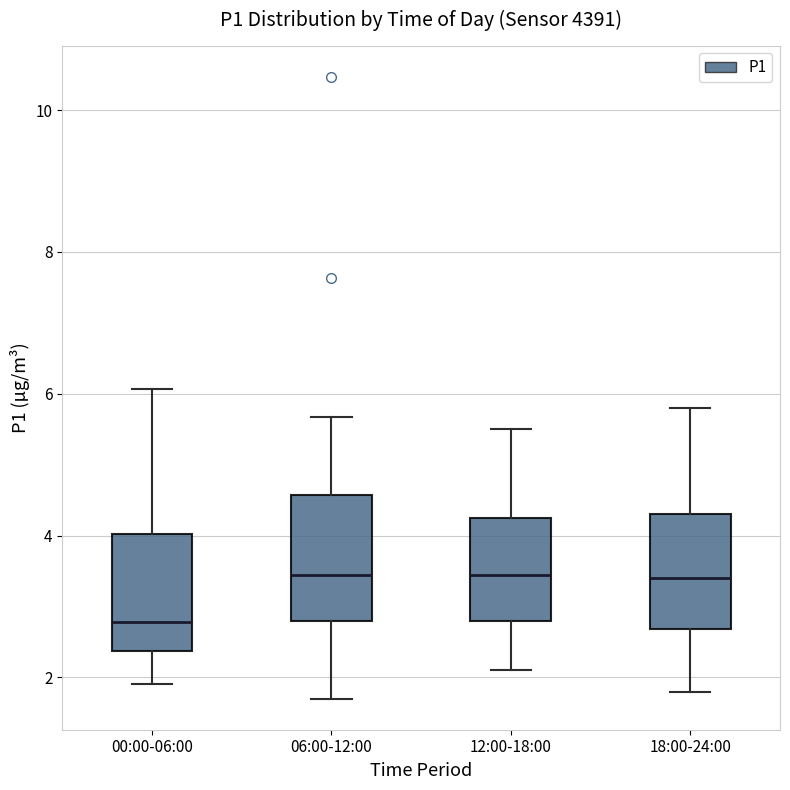

Reading left to right, read every box against the y-axis: the position of its median line, the range the box covers, and the ends of its whiskers. The values are not printed on the chart, so give them approximately, as read against the axis.

00:00-06:00: median 2.8, box 2.4 to 4.0, whiskers 2.0 to 6.0
06:00-12:00: median 3.4, box 2.8 to 4.6, whiskers 1.8 to 5.6
12:00-18:00: median 3.4, box 2.8 to 4.2, whiskers 2.2 to 5.6
18:00-24:00: median 3.4, box 2.6 to 4.4, whiskers 1.8 to 5.8